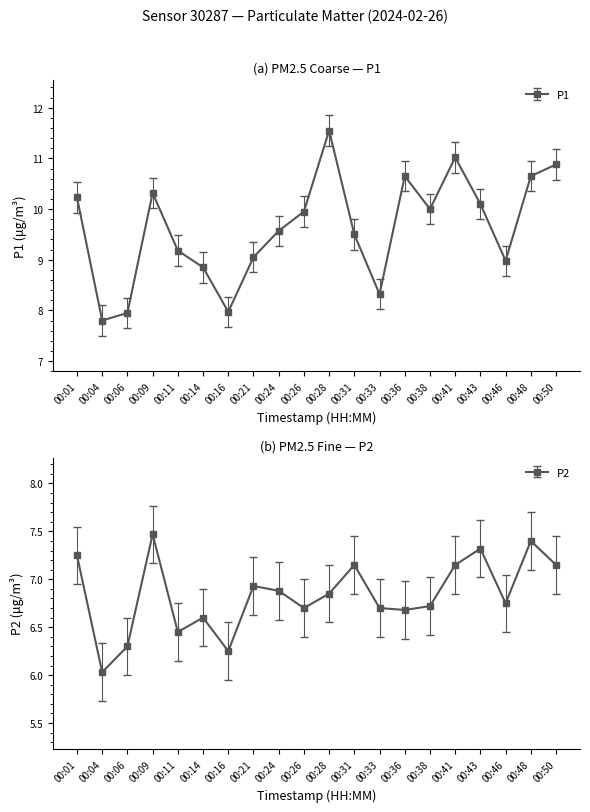

What is the sum of the P2 values at 00:14 and 00:04?

12.6